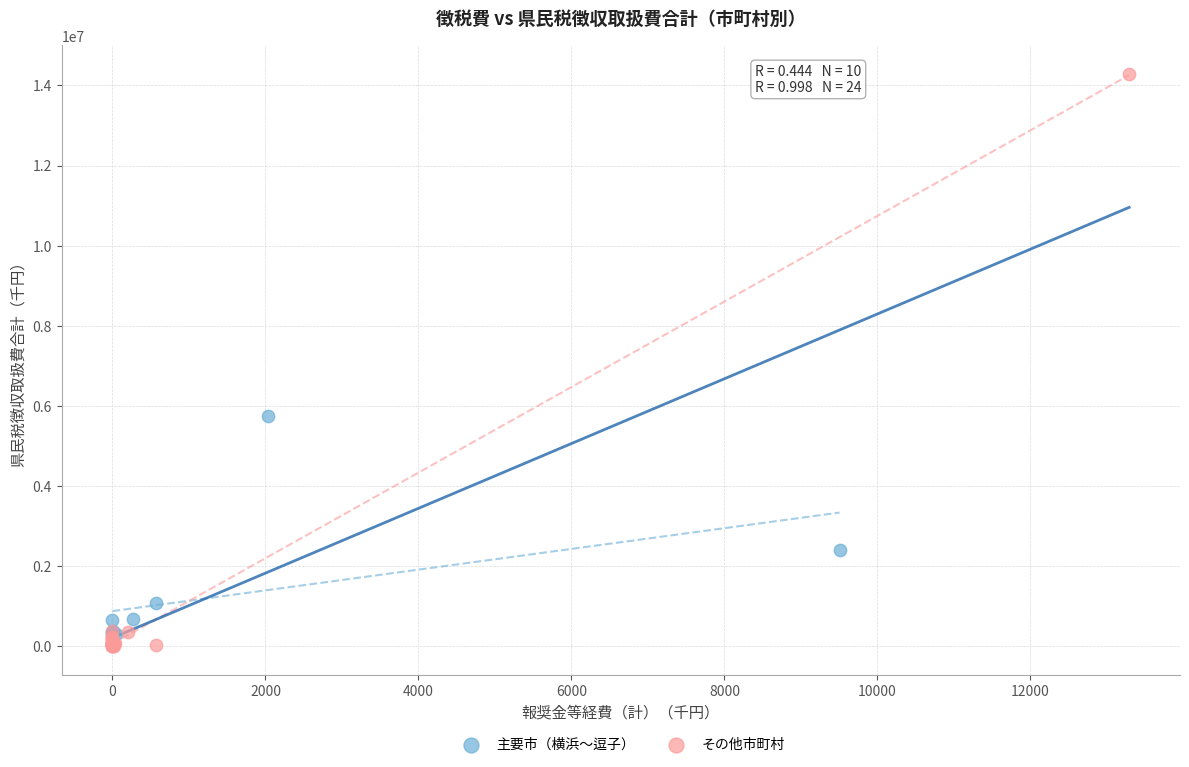

Which series contains the highest Y value?

その他市町村